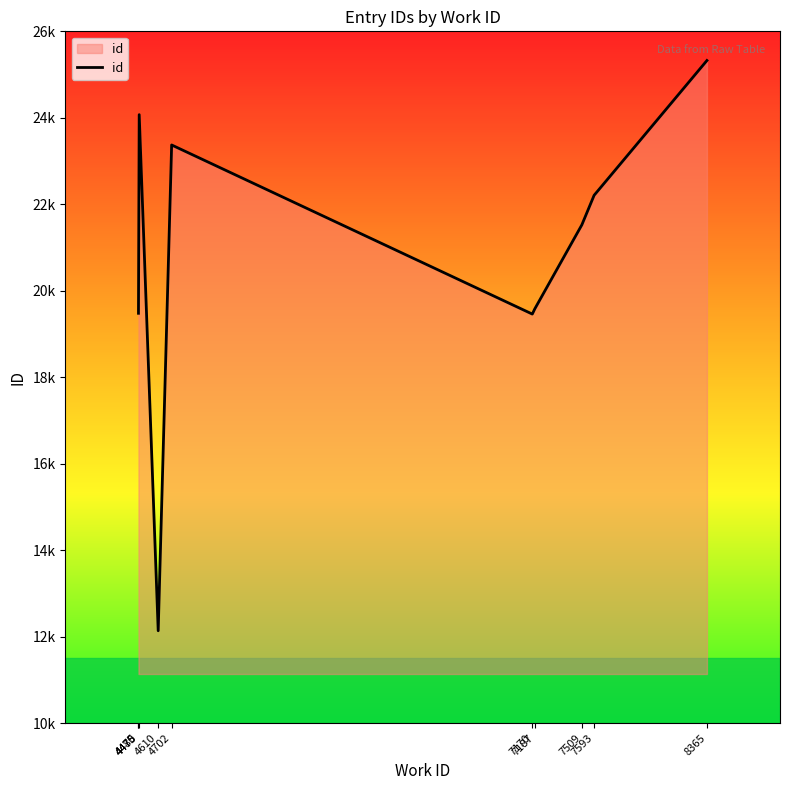

Where is the first local maximum?

4480